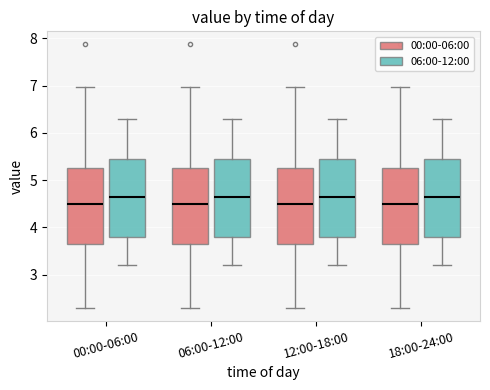

Where is the upper edge of the box for 00:00-06:00 (00:00-06:00) on the y-axis? The values are not printed on the chart, so give them approximately, as read against the axis.

5.3